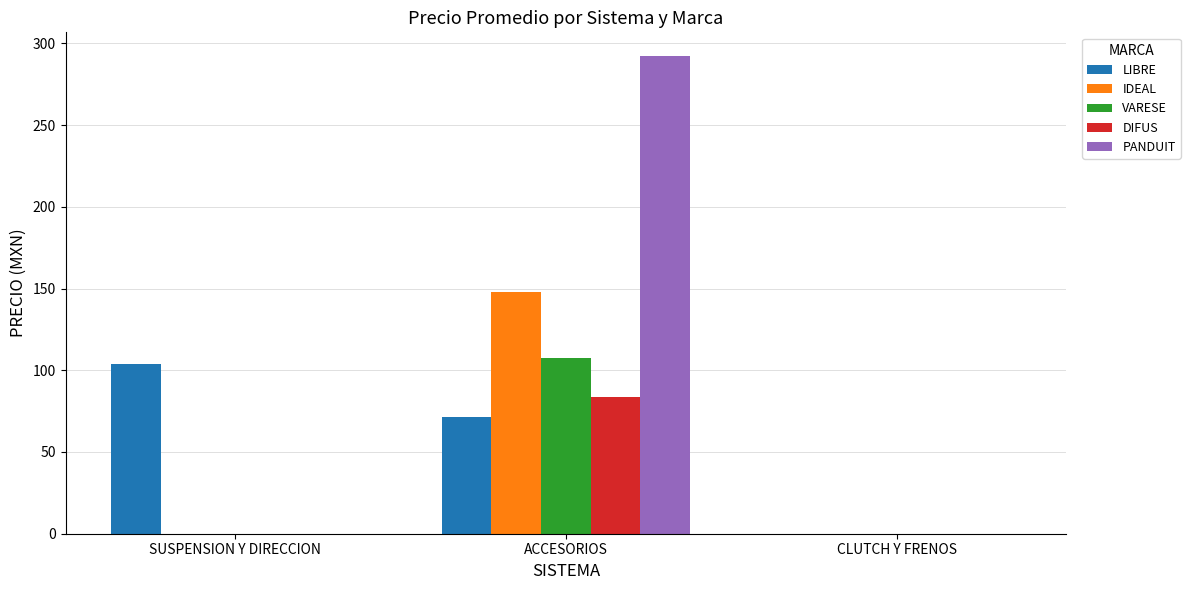

Count the number of data series in this chart.

5